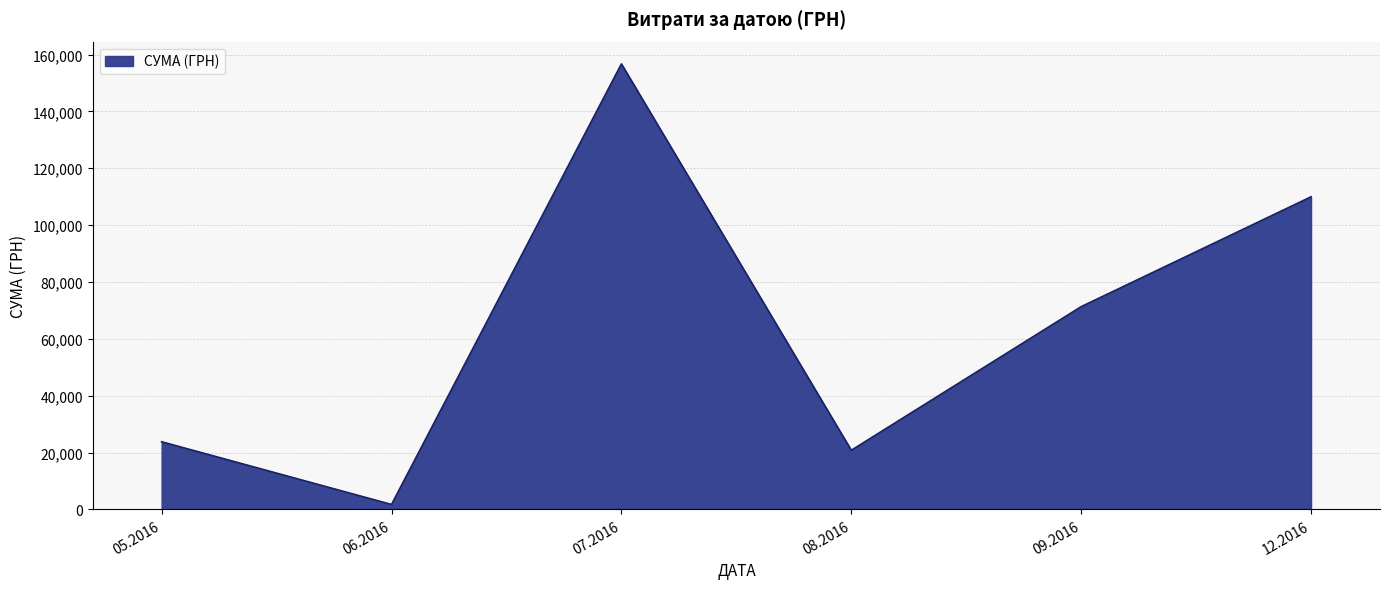

Rank the categories by value from highest to lowest.

07.2016, 12.2016, 09.2016, 05.2016, 08.2016, 06.2016